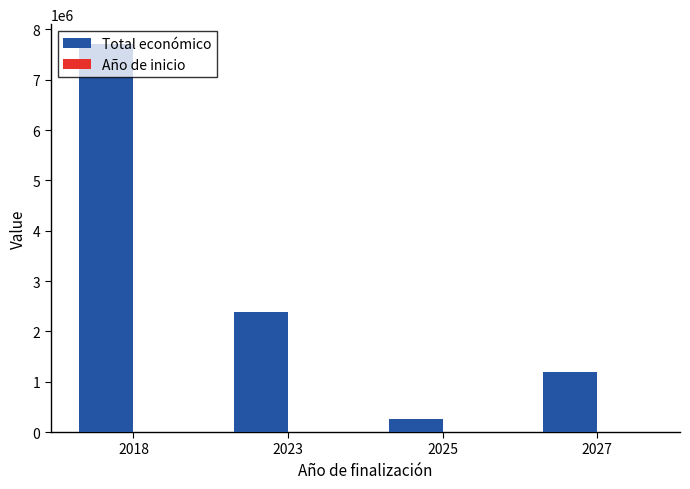

How many data points does each series have?

4